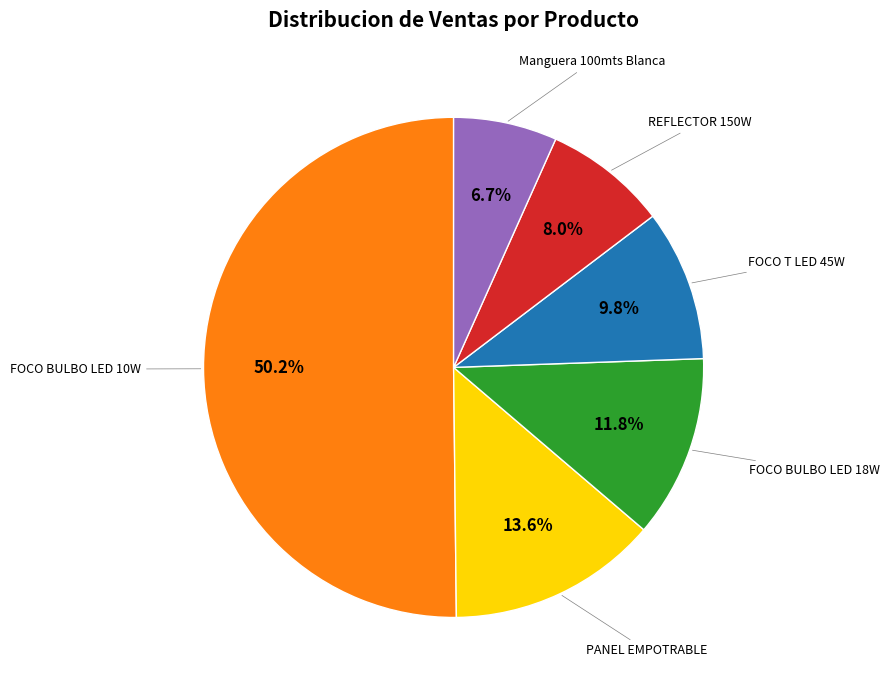

Which category has the biggest portion of the pie?

FOCO BULBO LED 10W